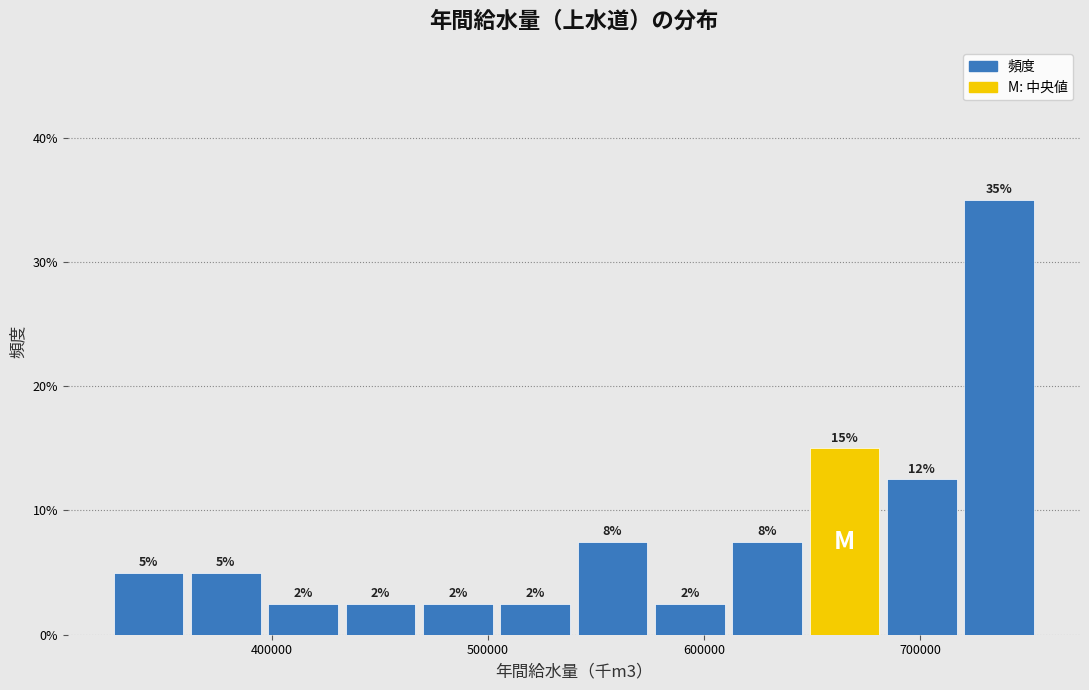

Around what value on the x-axis is the tallest bar? Give the approximate position of its centre, as read against the axis.

740000